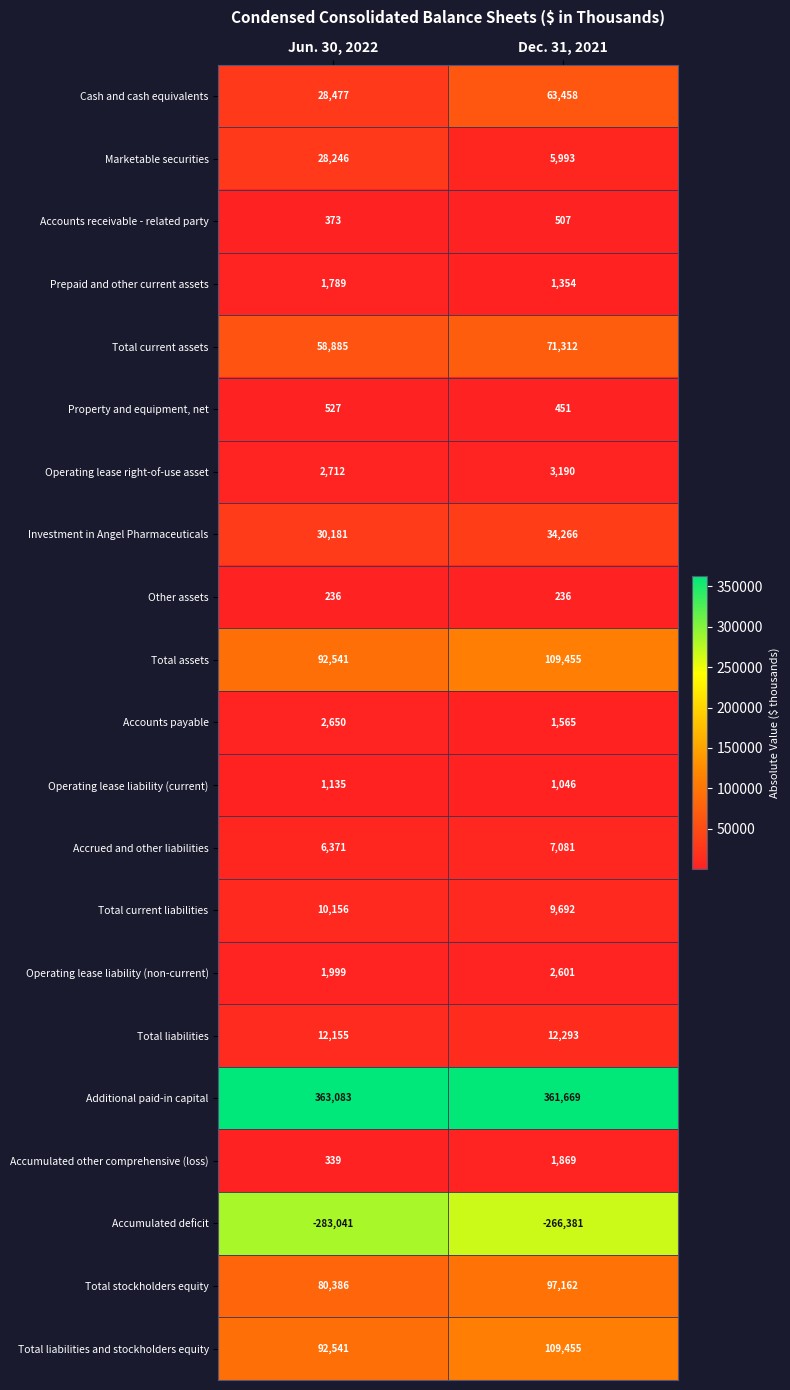

Which series has the largest total across all categories?

Additional paid-in capital